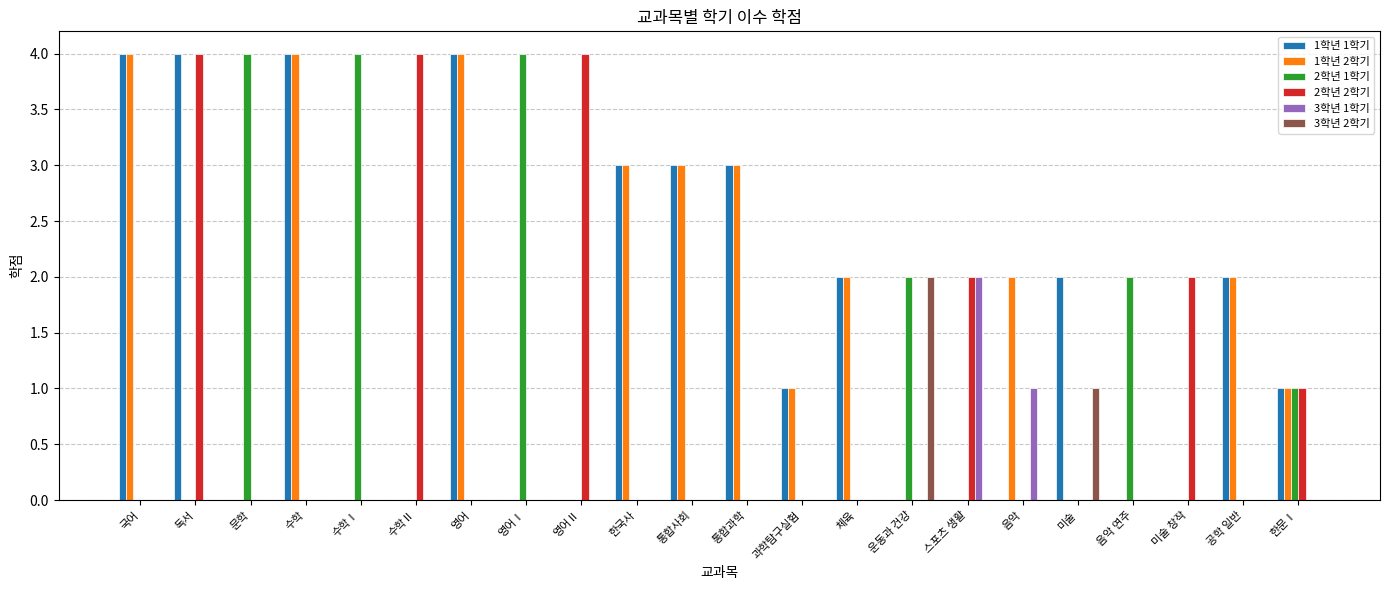

Which series has the largest total across all categories?

1학년 1학기